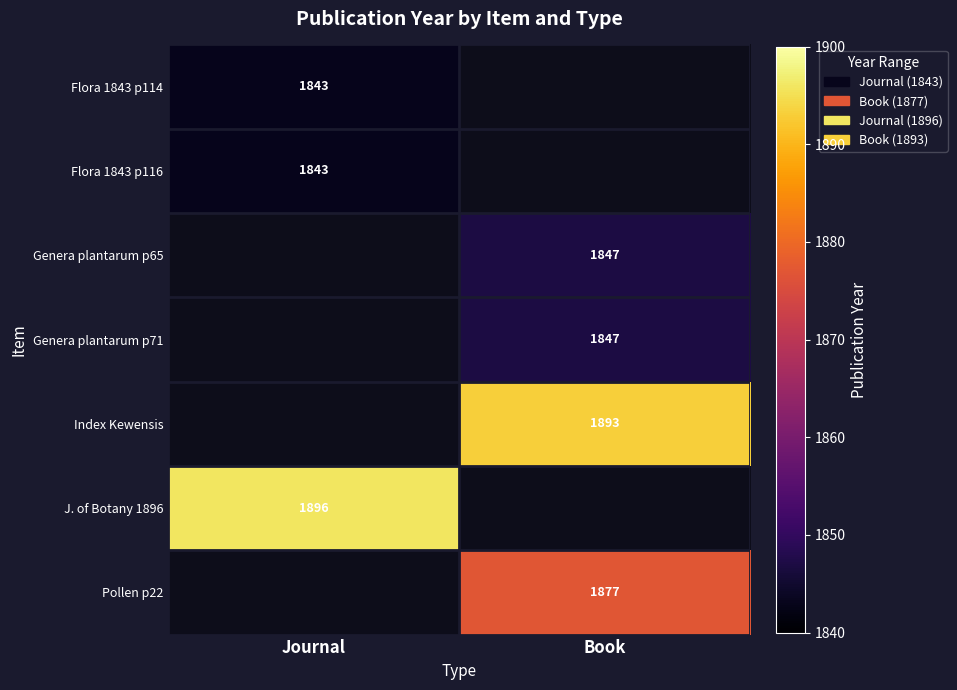

The J. of Botany 1896 series shows 2695.5 at Journal. True or false?

False